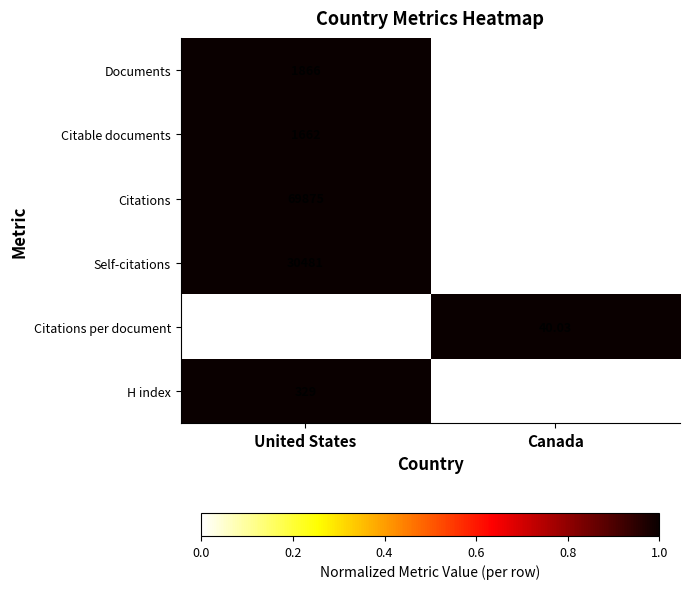

At which label does Citations reach its peak?

United States